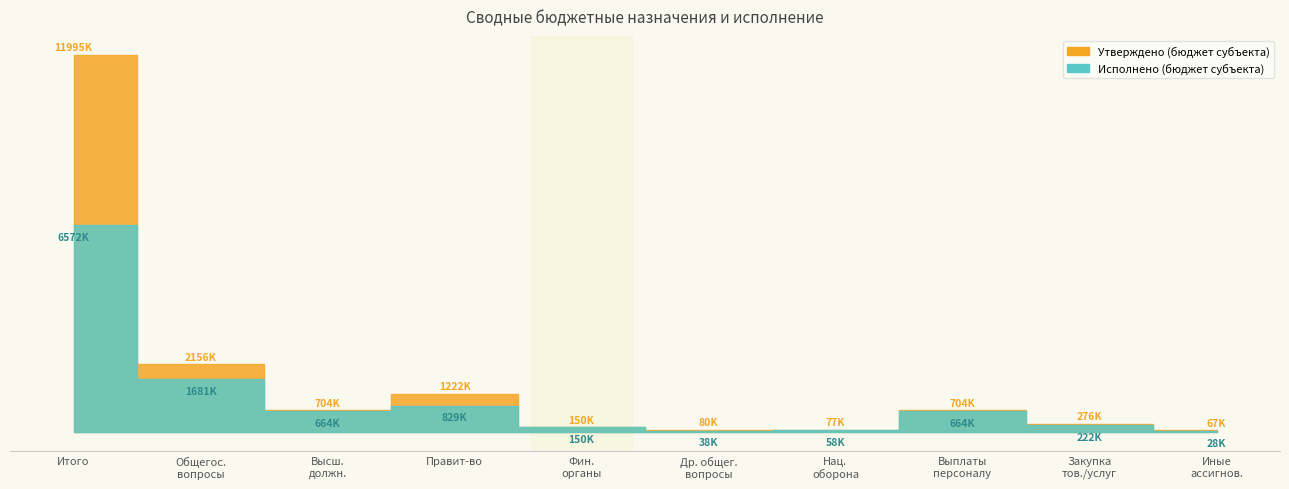

Reading left to right, list all the values displayed in this chart.

Утверждено (бюджет субъекта): 11995205.5	2155964.3	703912.0	1221586.0	149970.0	80496.3	76800.0	703912.0	275680.0	67133.0
Исполнено (бюджет субъекта): 6571615.3	1681104.4	663686.7	829047.7	149970.0	38400.0	57600.0	663686.7	221872.6	27912.0